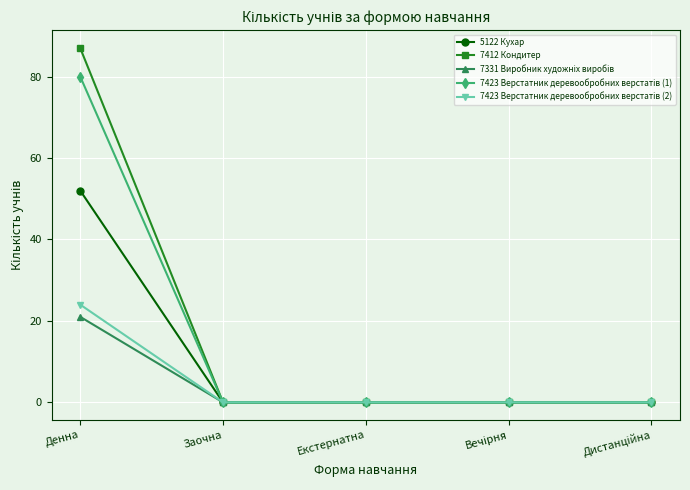

Which series has the widest spread of values?

7412 Кондитер